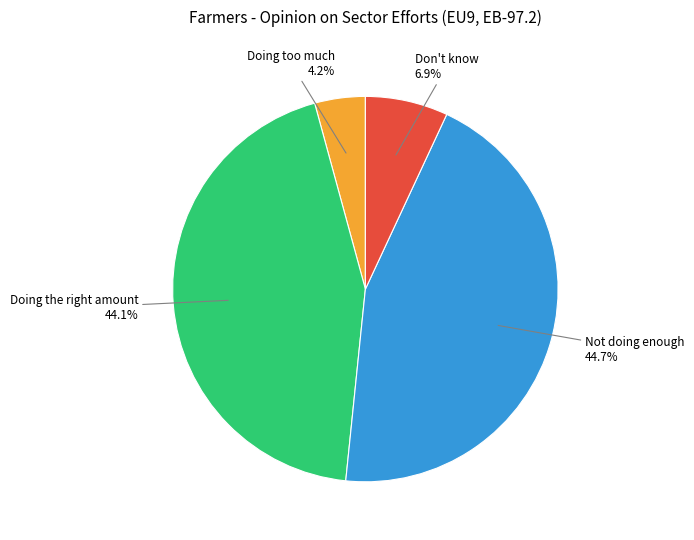

What percentage is NOT represented by Don't know?

93.1%